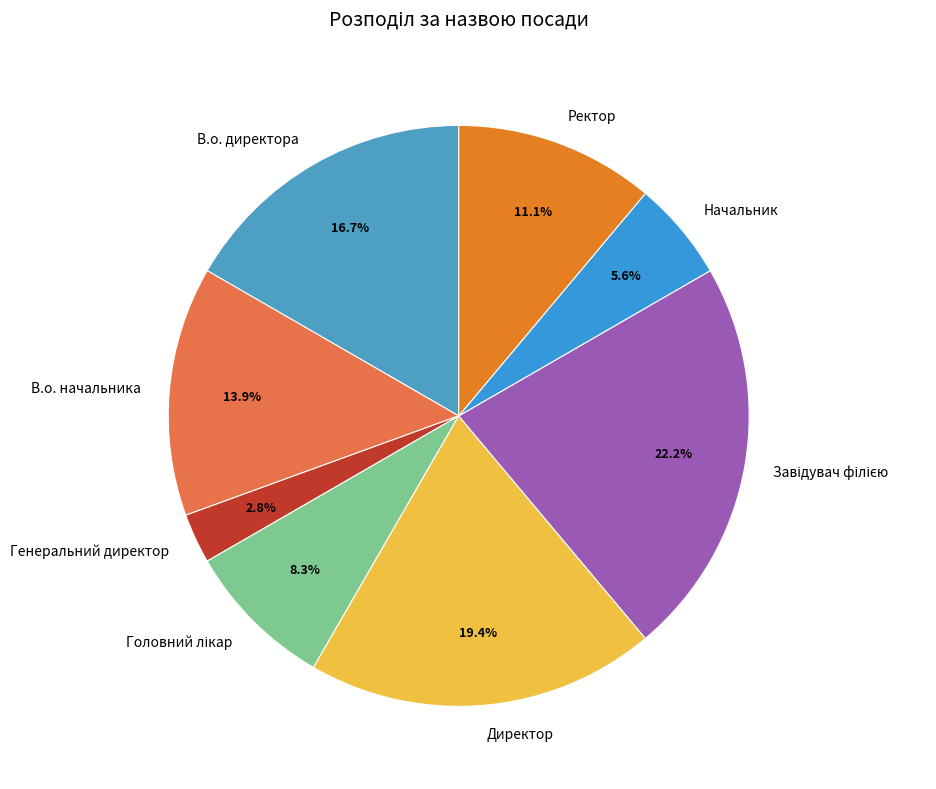

How many segments does this pie chart have?

8